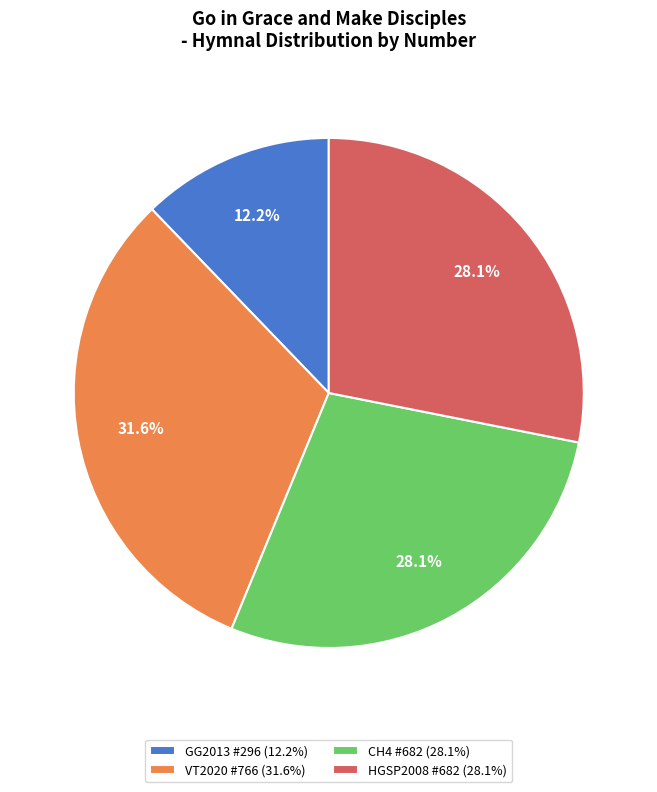

Approximately how many times larger is the value at HGSP2008 #682 (28.1%) compared to GG2013 #296 (12.2%)?

2.3